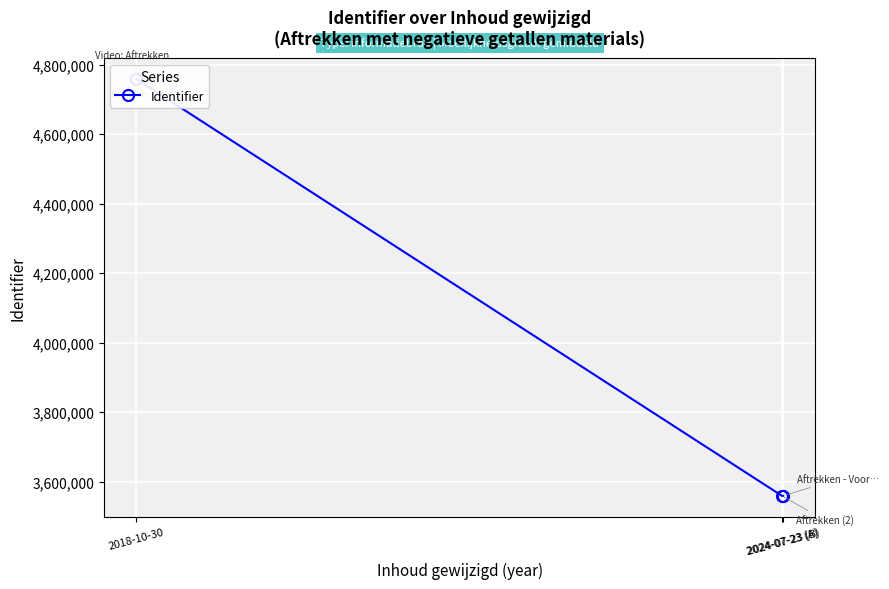

How many lines are shown in the chart?

1